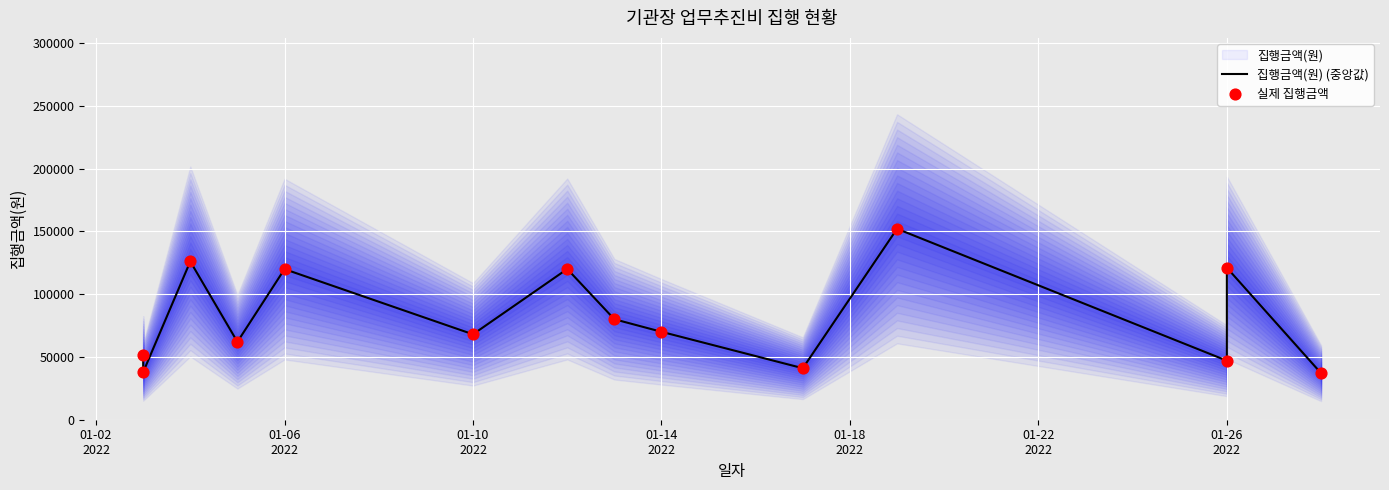

Is the value of 실제 집행금액 at 01-14 2022 greater than the value of 집행금액(원) (중앙값) at 01-10 2022?

Yes